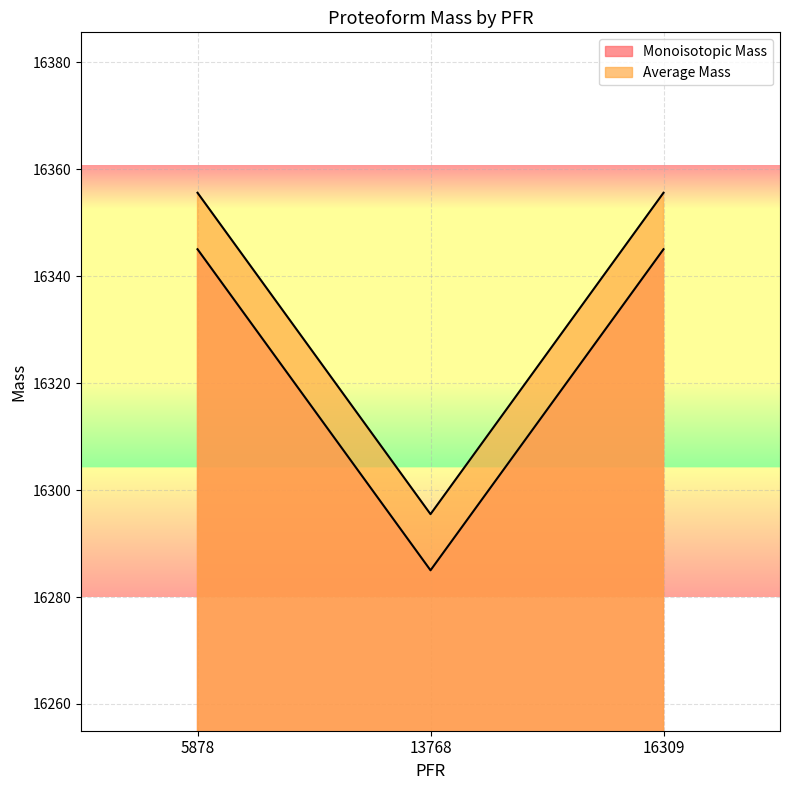

Rank the series at 16309 from highest to lowest value.

Average Mass, Monoisotopic Mass